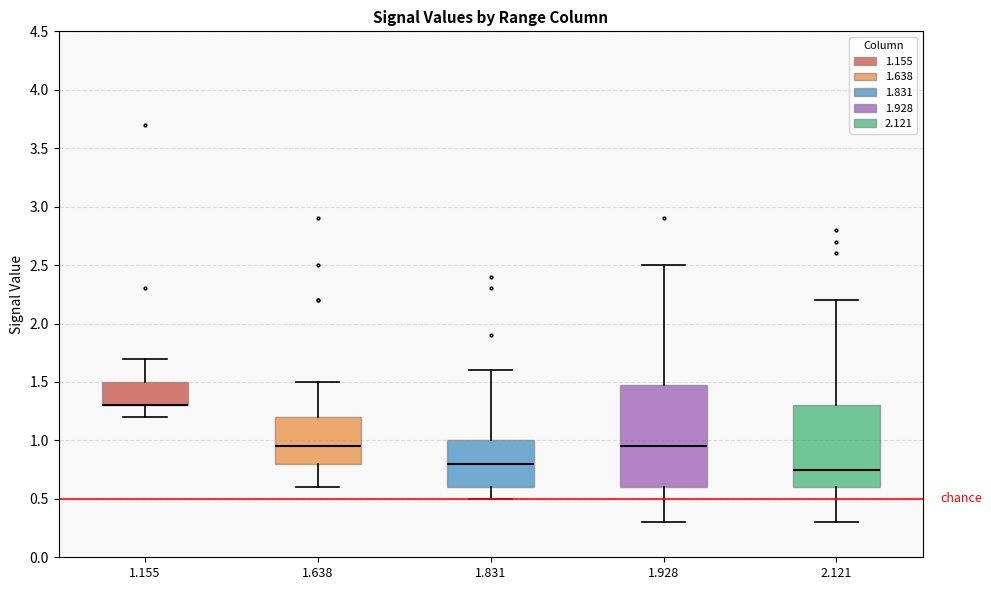

Reading left to right, read every box against the y-axis: the position of its median line, the range the box covers, and the ends of its whiskers. The values are not printed on the chart, so give them approximately, as read against the axis.

1.155: median 1.30 (drawn on the box's lower edge), box 1.30 to 1.50, whiskers 1.20 to 1.70
1.638: median 0.95, box 0.80 to 1.20, whiskers 0.60 to 1.50
1.831: median 0.80, box 0.60 to 1.00, whiskers 0.50 to 1.60
1.928: median 0.95, box 0.60 to 1.50, whiskers 0.30 to 2.50
2.121: median 0.75, box 0.60 to 1.30, whiskers 0.30 to 2.20